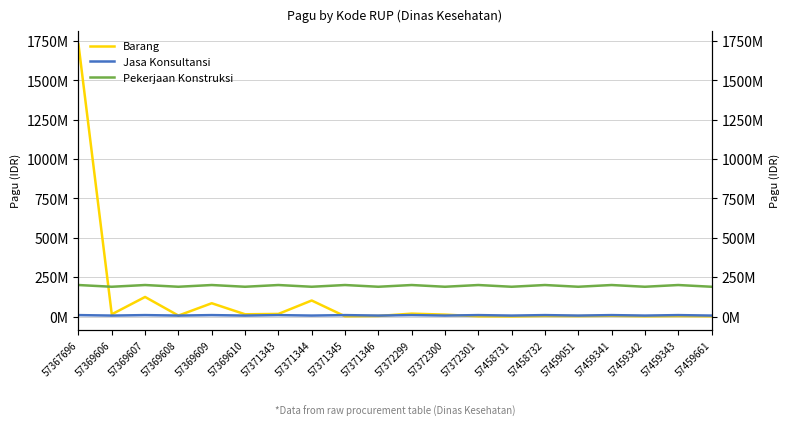

True or false: Pekerjaan Konstruksi and Jasa Konsultansi intersect in this chart.

False